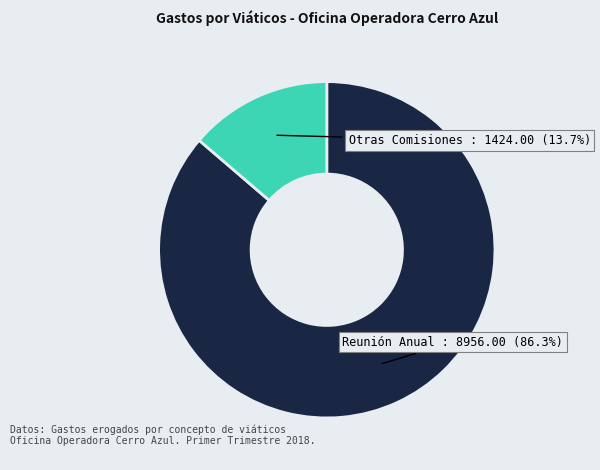

Is there any slice that represents more than half of the pie?

Yes